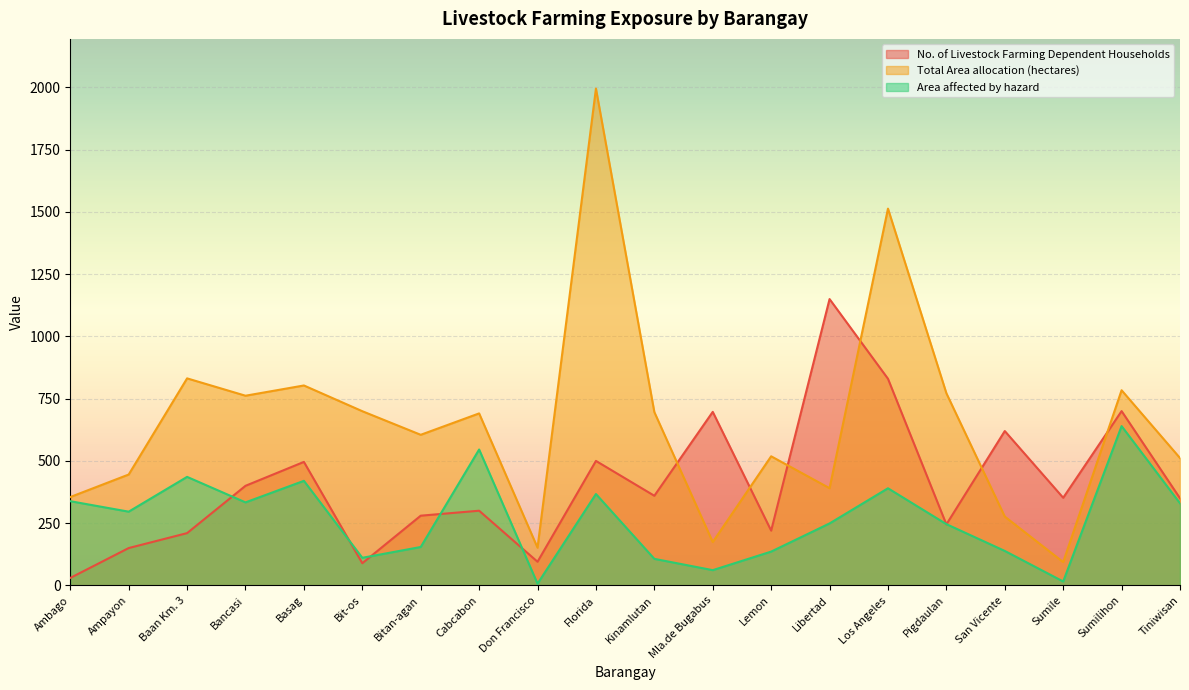

How many values in the Area affected by hazard series are below 296?

10